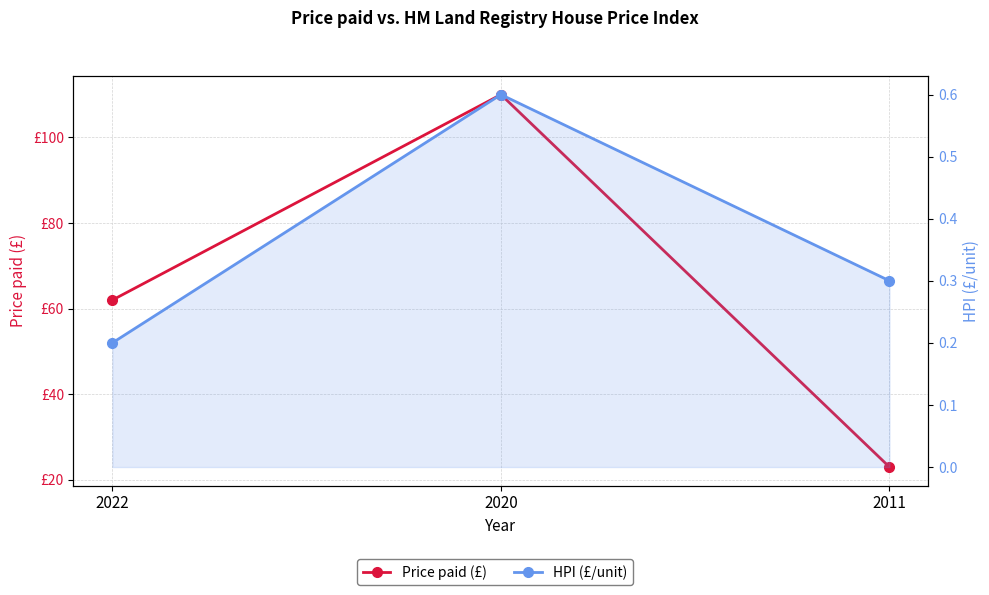

At which label is Price paid (£) closest to 66?

2022